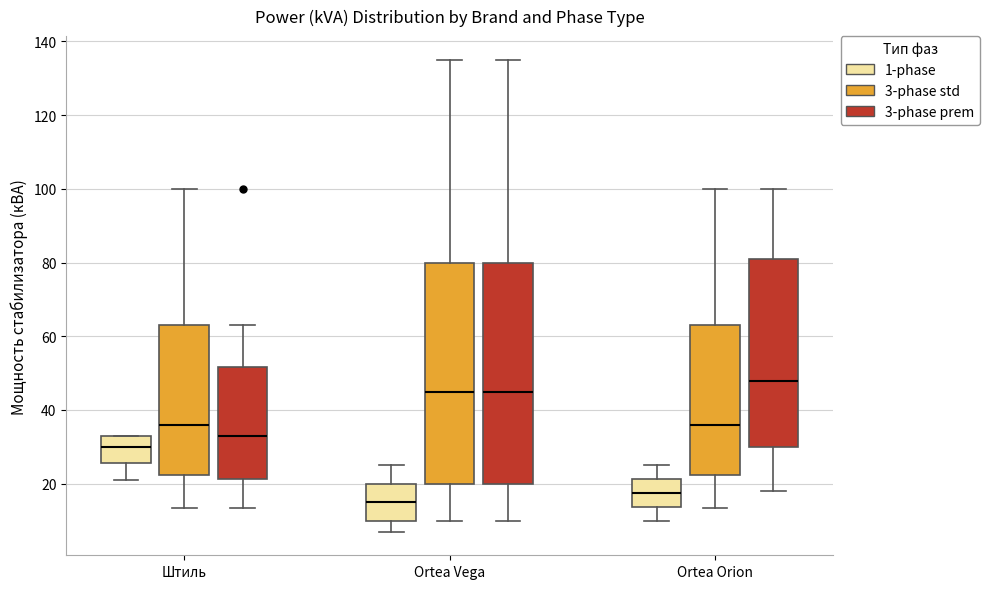

Reading left to right, read every box against the y-axis: the position of its median line, the range the box covers, and the ends of its whiskers. The values are not printed on the chart, so give them approximately, as read against the axis.

Штиль (1-phase): median 30, box 26 to 34, whiskers 22 to 34
Штиль (3-phase std): median 36, box 22 to 64, whiskers 14 to 100
Штиль (3-phase prem): median 34, box 22 to 52, whiskers 14 to 64
Ortea Vega (1-phase): median 16, box 10 to 20, whiskers 8 to 26
Ortea Vega (3-phase std): median 46, box 20 to 80, whiskers 10 to 136
Ortea Vega (3-phase prem): median 46, box 20 to 80, whiskers 10 to 136
Ortea Orion (1-phase): median 18, box 14 to 22, whiskers 10 to 26
Ortea Orion (3-phase std): median 36, box 22 to 64, whiskers 14 to 100
Ortea Orion (3-phase prem): median 48, box 30 to 82, whiskers 18 to 100